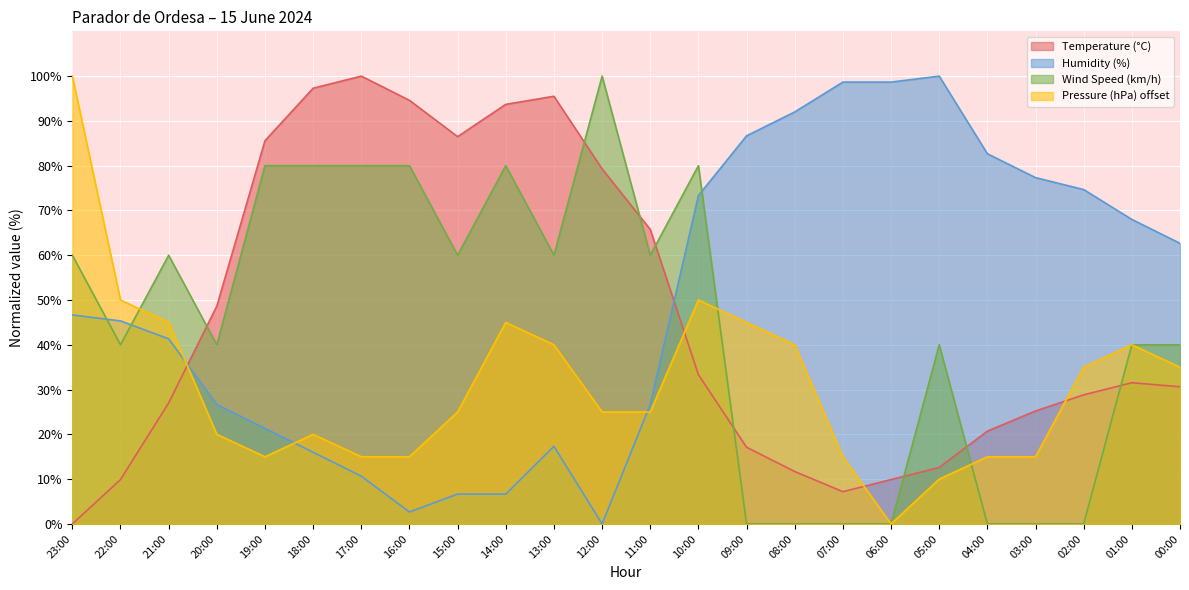

How many lines are shown in the chart?

4